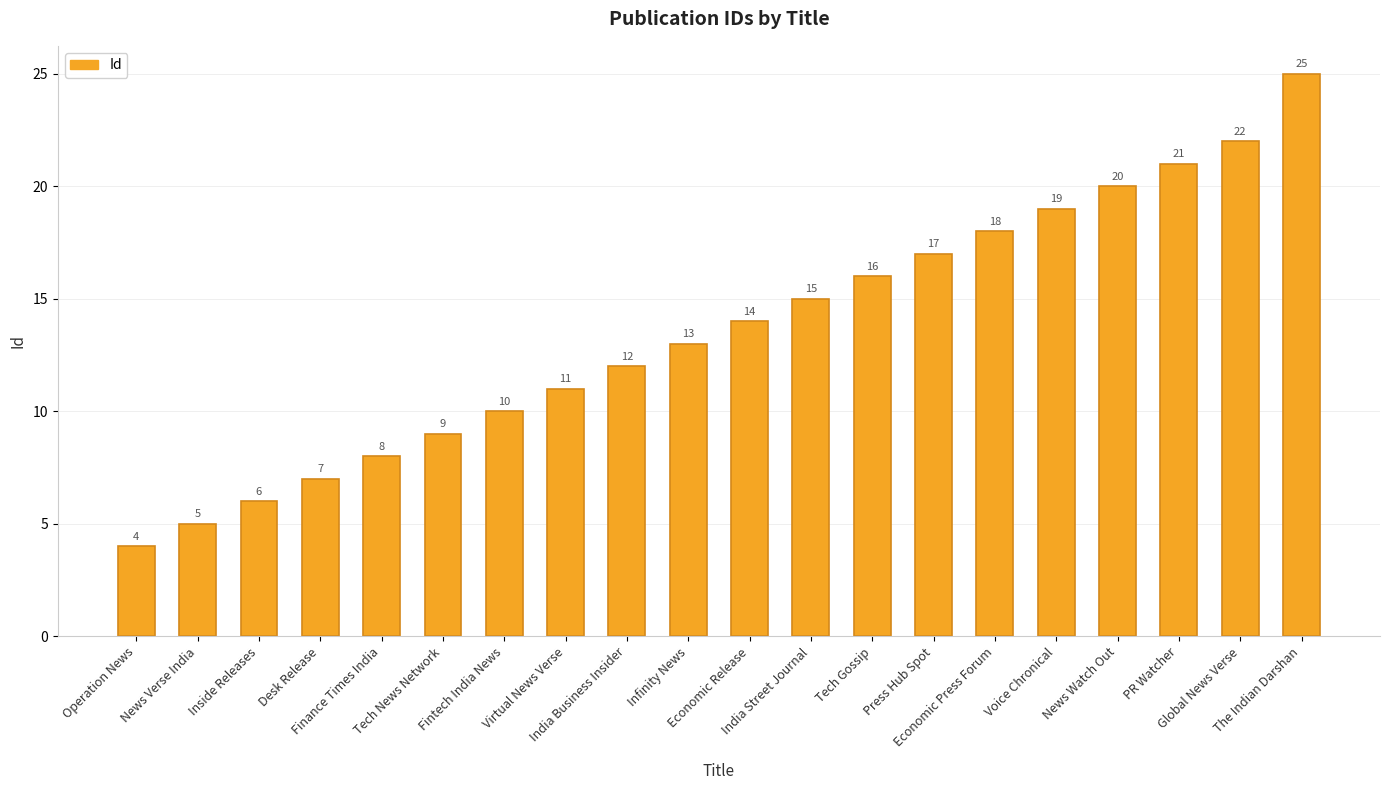

List the labels in order of value, largest first.

The Indian Darshan, Global News Verse, PR Watcher, News Watch Out, Voice Chronical, Economic Press Forum, Press Hub Spot, Tech Gossip, India Street Journal, Economic Release, Infinity News, India Business Insider, Virtual News Verse, Fintech India News, Tech News Network, Finance Times India, Desk Release, Inside Releases, News Verse India, Operation News